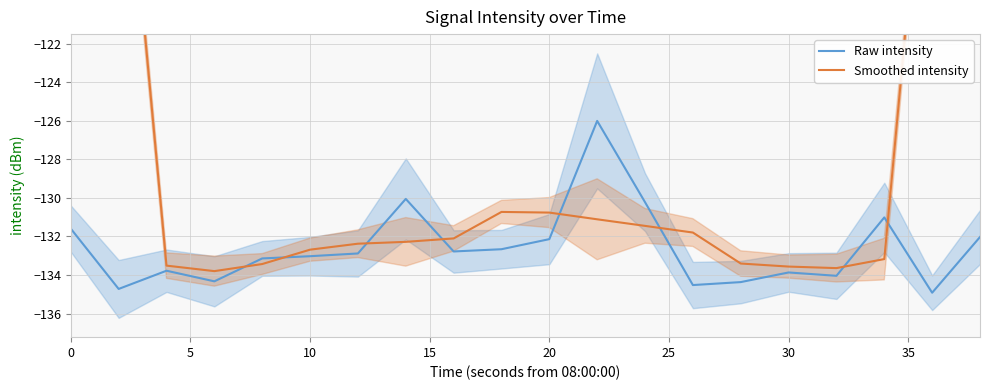

What are all the series names shown in the legend?

Raw intensity, Smoothed intensity